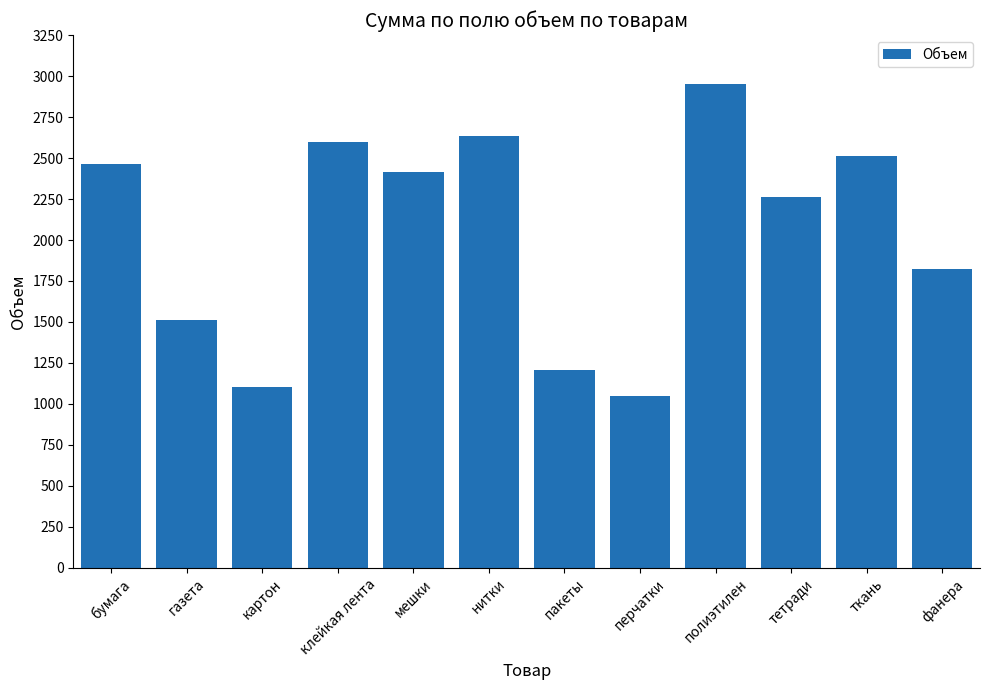

The value at перчатки is 1051. True or false?

True